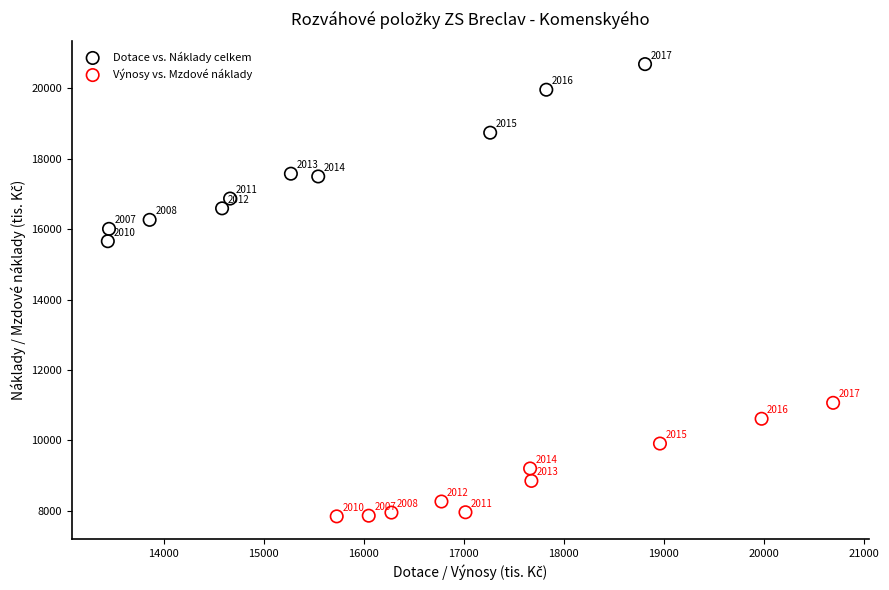

Which series has the widest spread of Y values?

Dotace vs. Náklady celkem